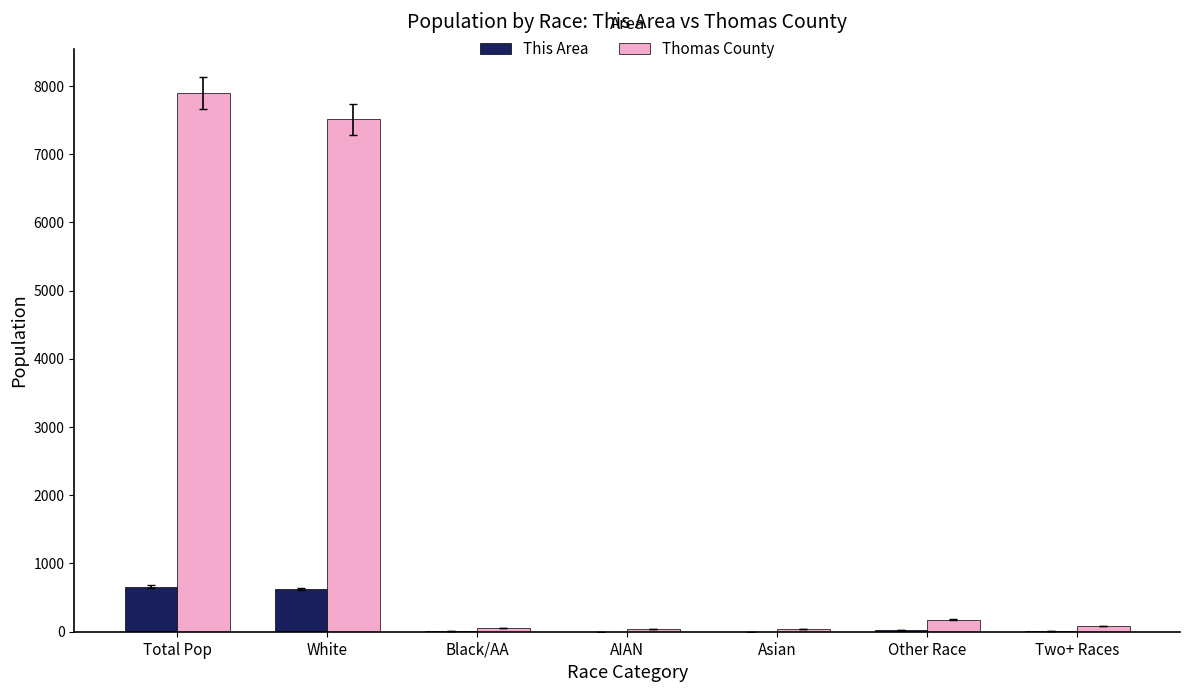

Is it true that This Area equals 628 at White?

True